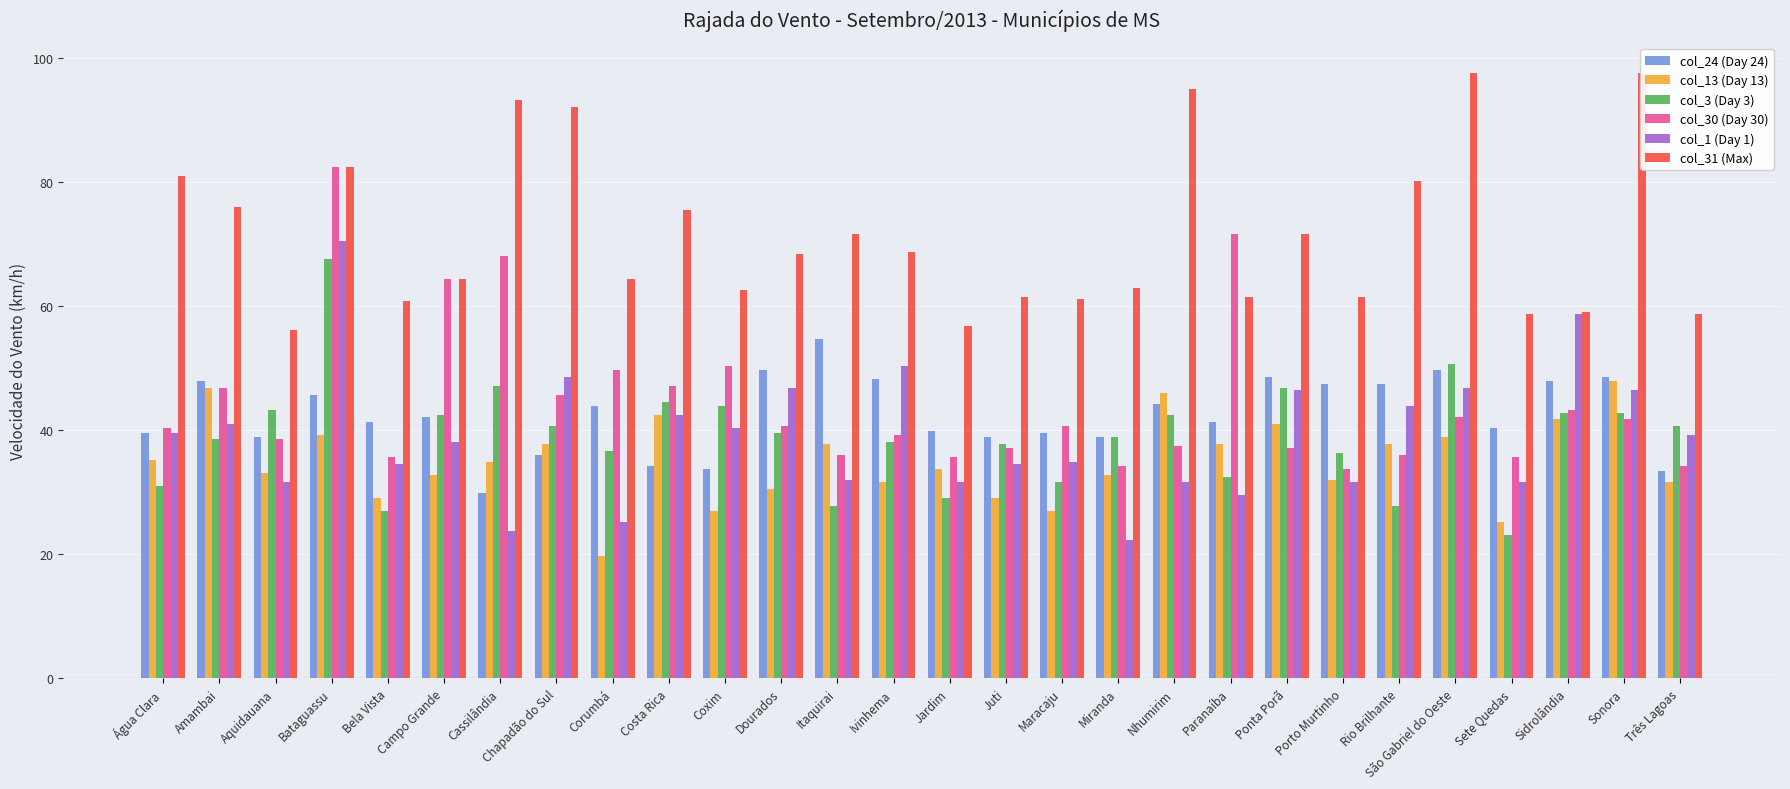

Reading right to left, what are all the values shown in this chart?

col_24 (Day 24): 33.5	48.6	47.9	40.3	49.7	47.5	47.5	48.6	41.4	44.3	38.9	39.6	38.9	40.0	48.2	54.7	49.7	33.8	34.2	43.9	36.0	29.9	42.1	41.4	45.7	38.9	47.9	39.6
col_13 (Day 13): 31.7	47.9	41.8	25.2	38.9	37.8	32.0	41.0	37.8	46.1	32.8	27.0	29.2	33.8	31.7	37.8	30.6	27.0	42.5	19.8	37.8	34.9	32.8	29.2	39.2	33.1	46.8	35.3
col_3 (Day 3): 40.7	42.8	42.8	23.0	50.8	27.7	36.4	46.8	32.4	42.5	38.9	31.7	37.8	29.2	38.2	27.7	39.6	43.9	44.6	36.7	40.7	47.2	42.5	27.0	67.7	43.2	38.5	31.0
col_30 (Day 30): 34.2	41.8	43.2	35.6	42.1	36.0	33.8	37.1	71.6	37.4	34.2	40.7	37.1	35.6	39.2	36.0	40.7	50.4	47.2	49.7	45.7	68.0	64.4	35.6	82.4	38.5	46.8	40.3
col_1 (Day 1): 39.2	46.4	58.7	31.7	46.8	43.9	31.7	46.4	29.5	31.7	22.3	34.9	34.6	31.7	50.4	32.0	46.8	40.3	42.5	25.2	48.6	23.8	38.2	34.6	70.6	31.7	41.0	39.6
col_31 (Max): 58.7	97.6	59.0	58.7	97.6	80.3	61.6	71.6	61.6	95.0	63.0	61.2	61.6	56.9	68.8	71.6	68.4	62.6	75.6	64.4	92.2	93.2	64.4	60.8	82.4	56.2	76.0	81.0